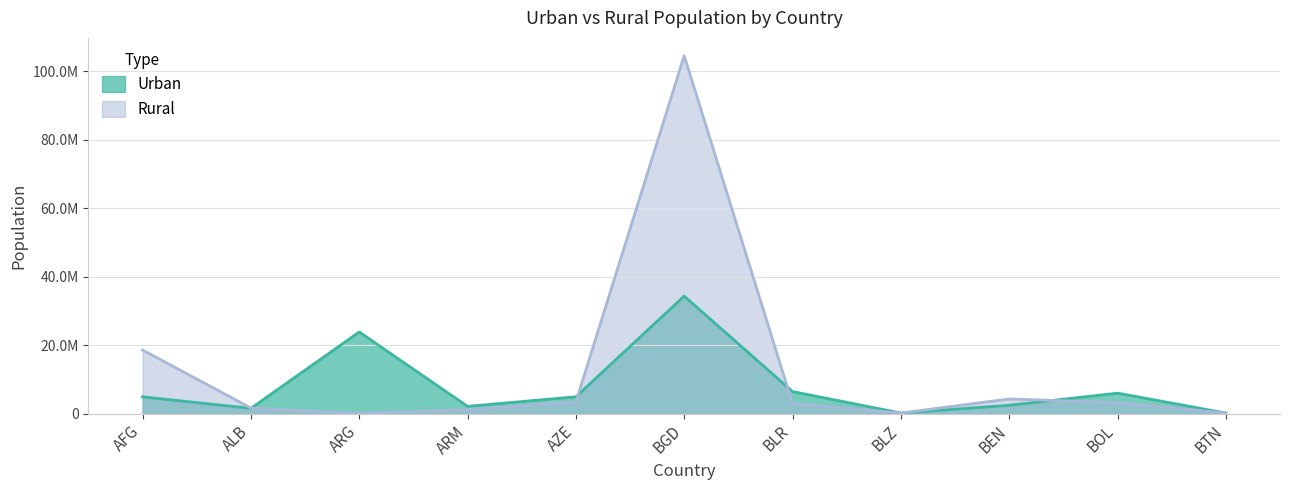

What is the total value across all series at BTN?

330665.0